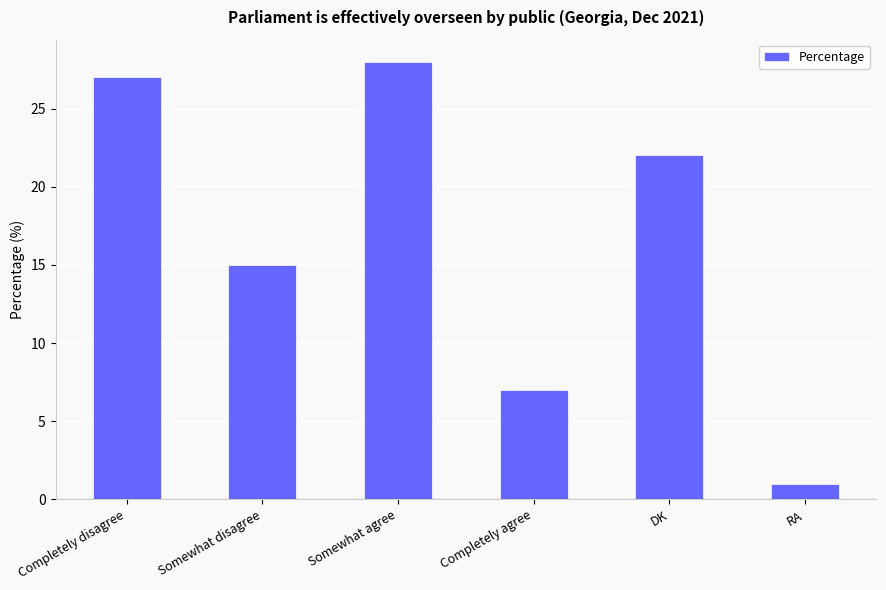

At which label is the value closest to 14?

Somewhat disagree